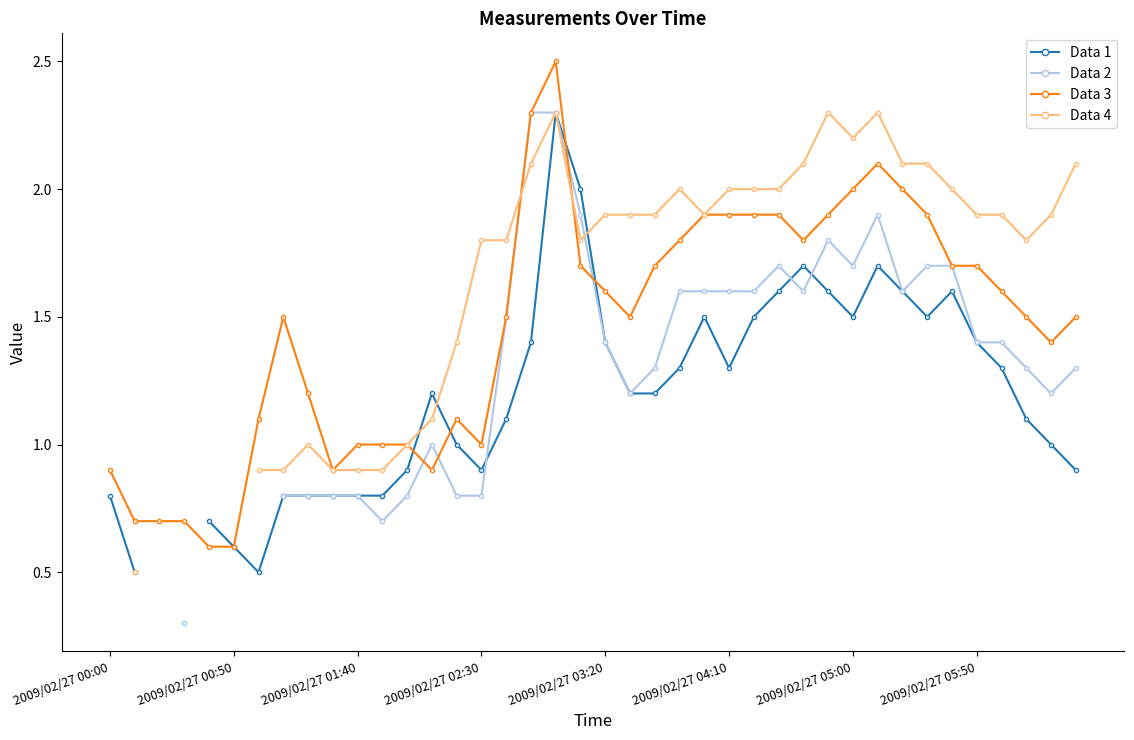

What is the minimum value for Data 3?

0.6